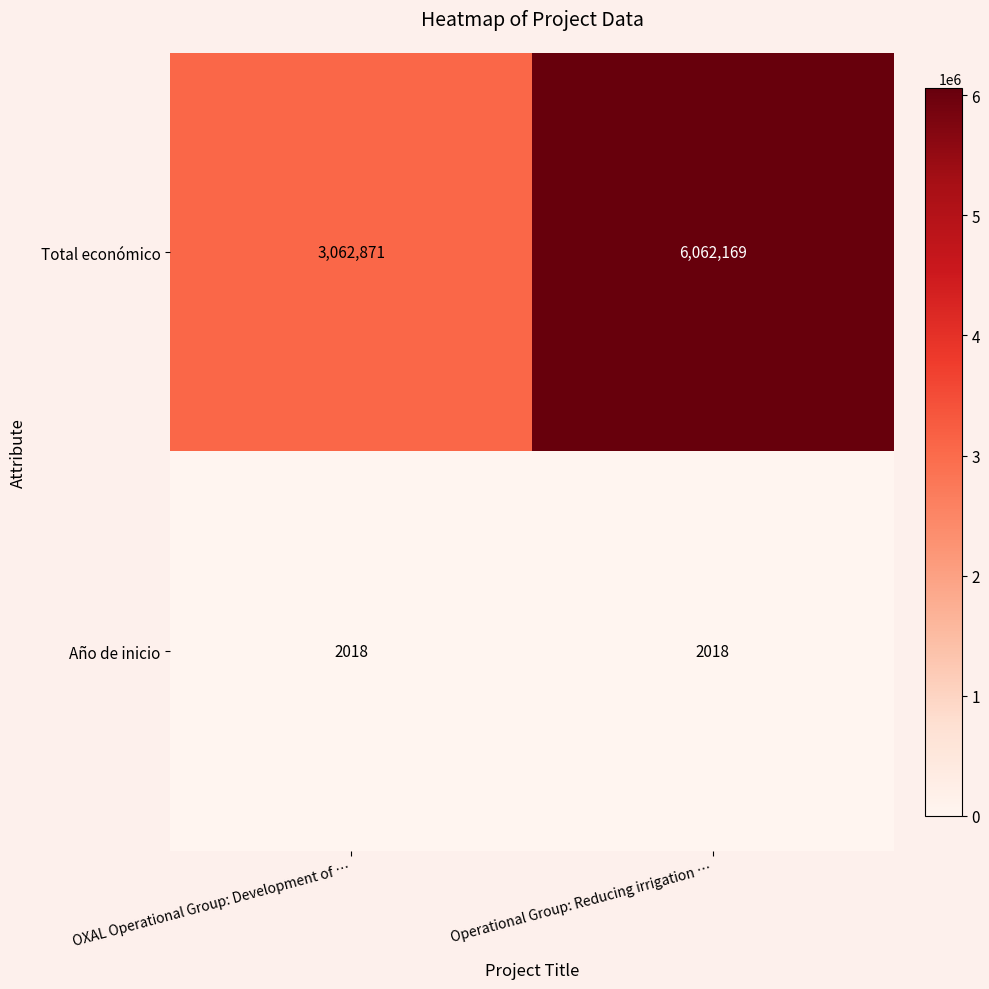

At OXAL Operational Group: Development of …, list the series in order from largest to smallest.

Total económico, Año de inicio